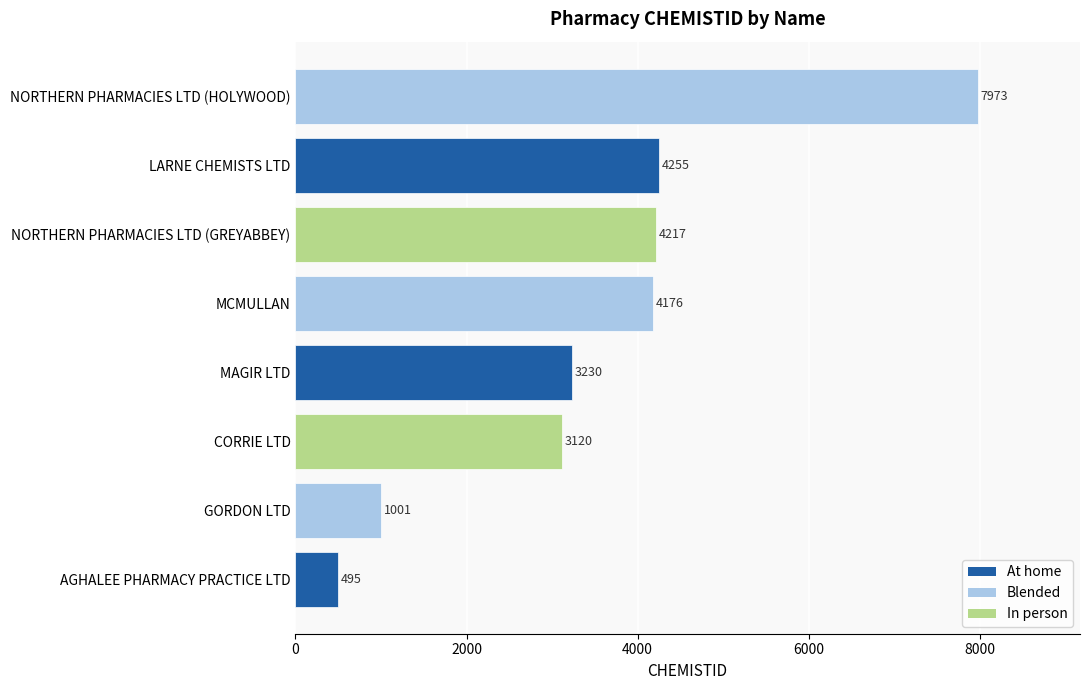

Reading bottom to top, transcribe all the data shown in this chart.

AGHALEE PHARMACY PRACTICE LTD=495	GORDON LTD=1001	CORRIE LTD=3120	MAGIR LTD=3230	MCMULLAN=4176	NORTHERN PHARMACIES LTD (GREYABBEY)=4217	LARNE CHEMISTS LTD=4255	NORTHERN PHARMACIES LTD (HOLYWOOD)=7973